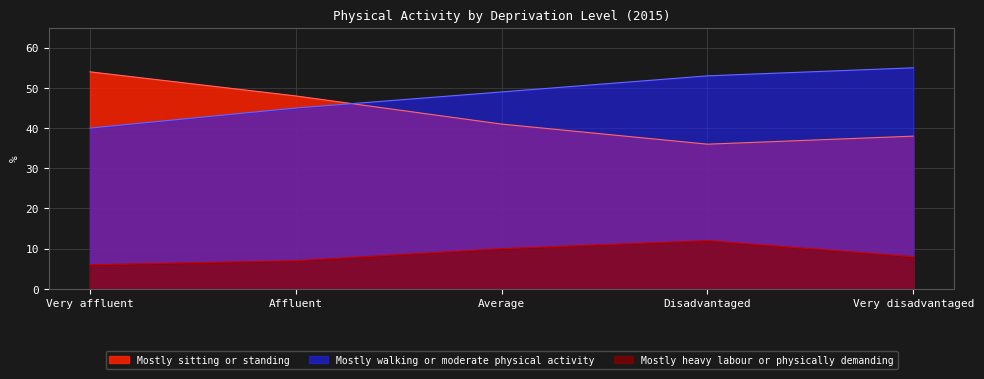

True or false: Mostly walking or moderate physical activity has more than 0 interior local peaks.

False